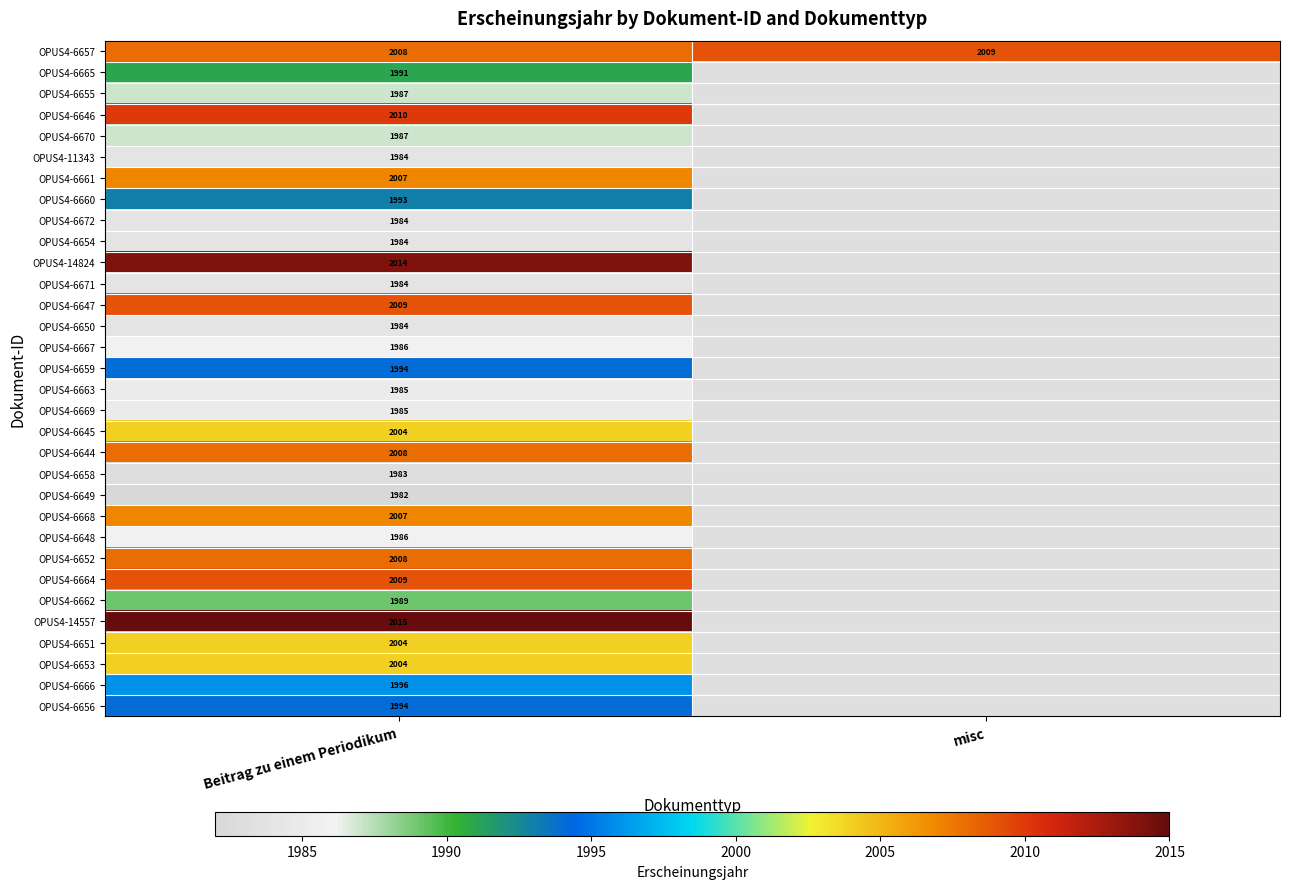

What is the spread (max minus min) of values at Beitrag zu einem Periodikum?

33